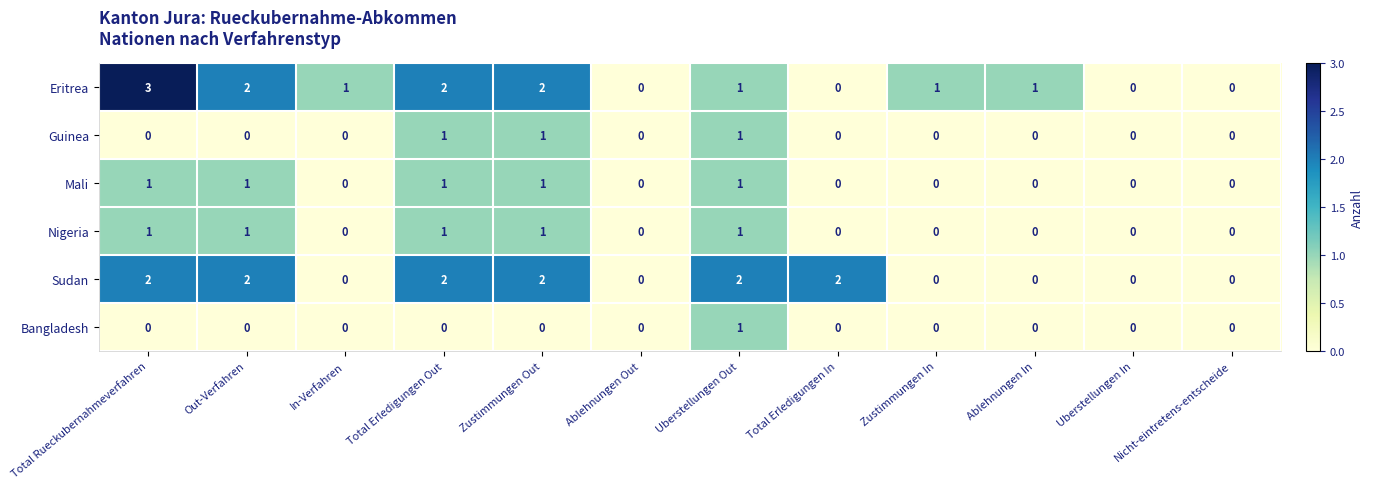

True or false: Sudan has a value of 0 at Zustimmungen In.

True